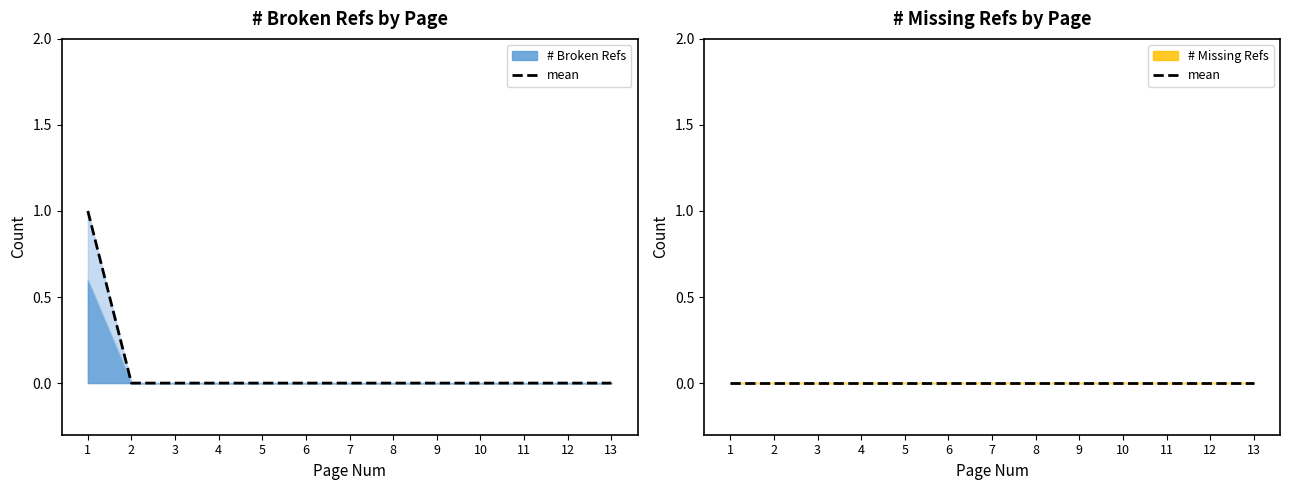

How many values are between 0 and 1?

13